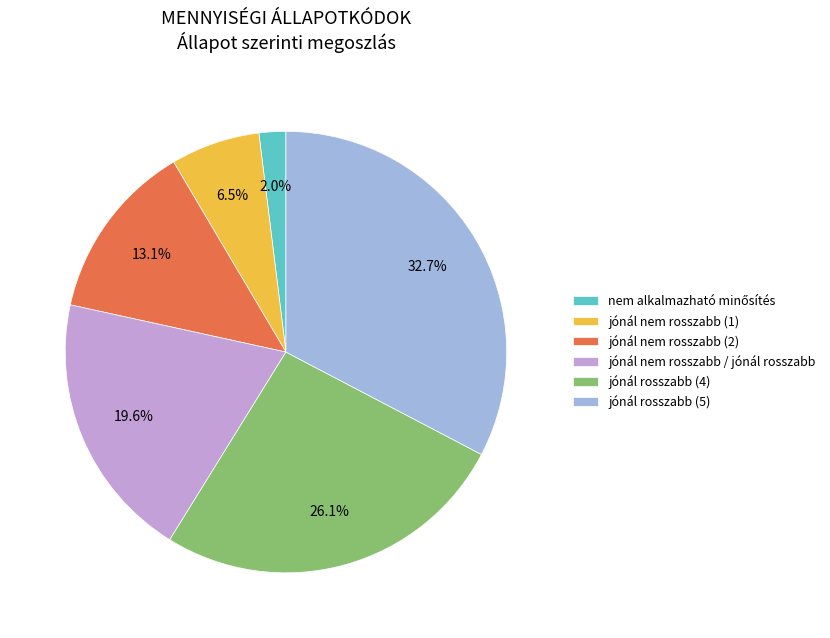

Which slice is the largest?

jónál rosszabb (5)